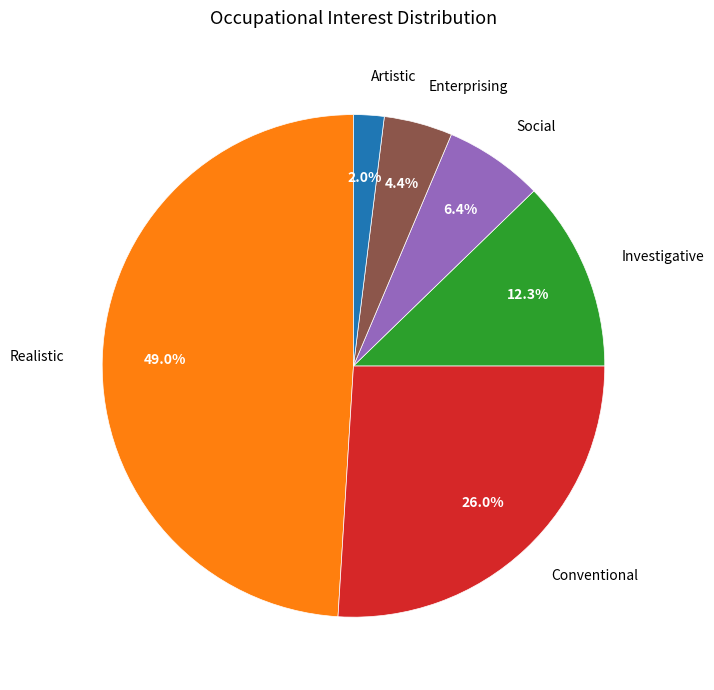

Is there a majority slice in this chart?

No